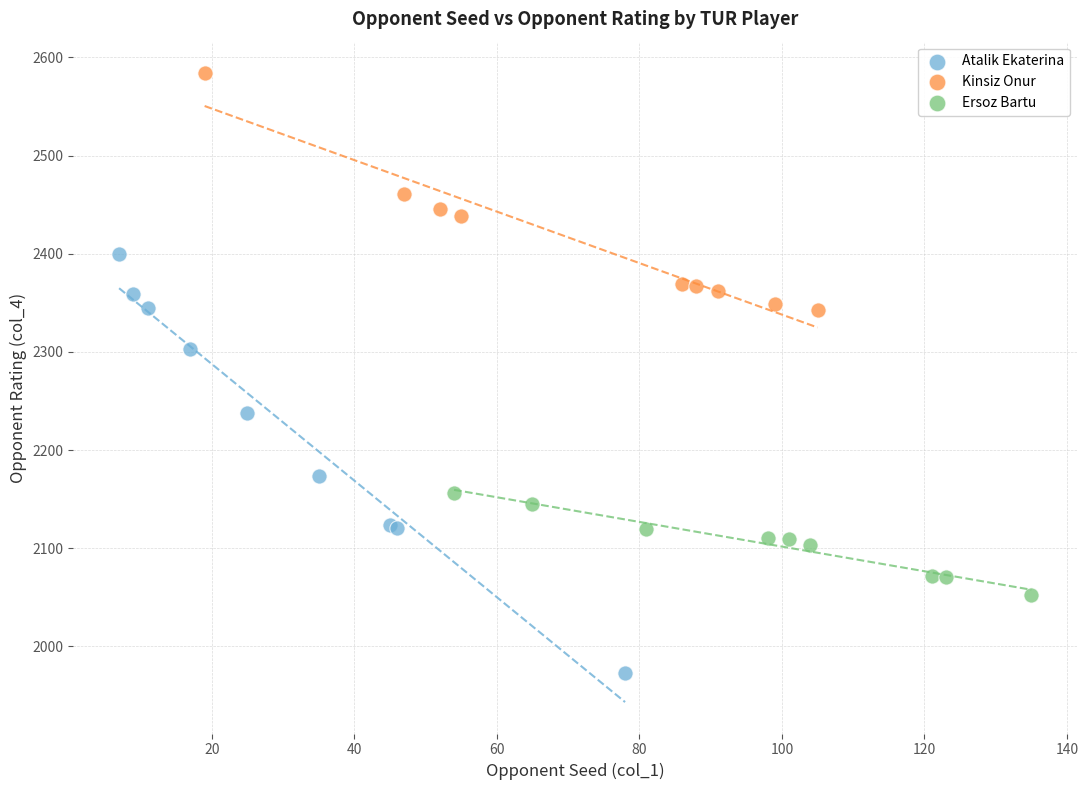

Which series has the largest Y range (max minus min)?

Atalik Ekaterina